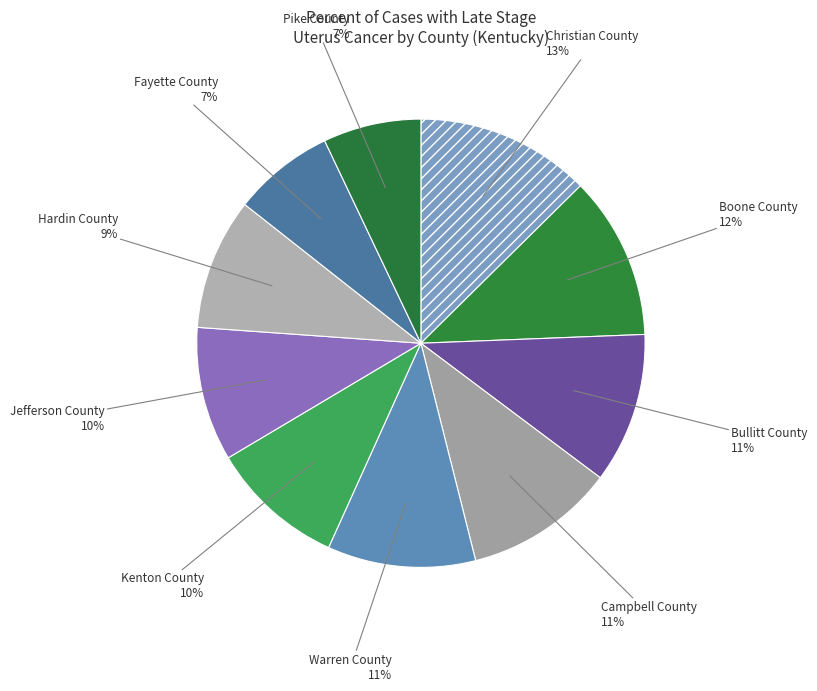

Which category has the biggest portion of the pie?

Christian County